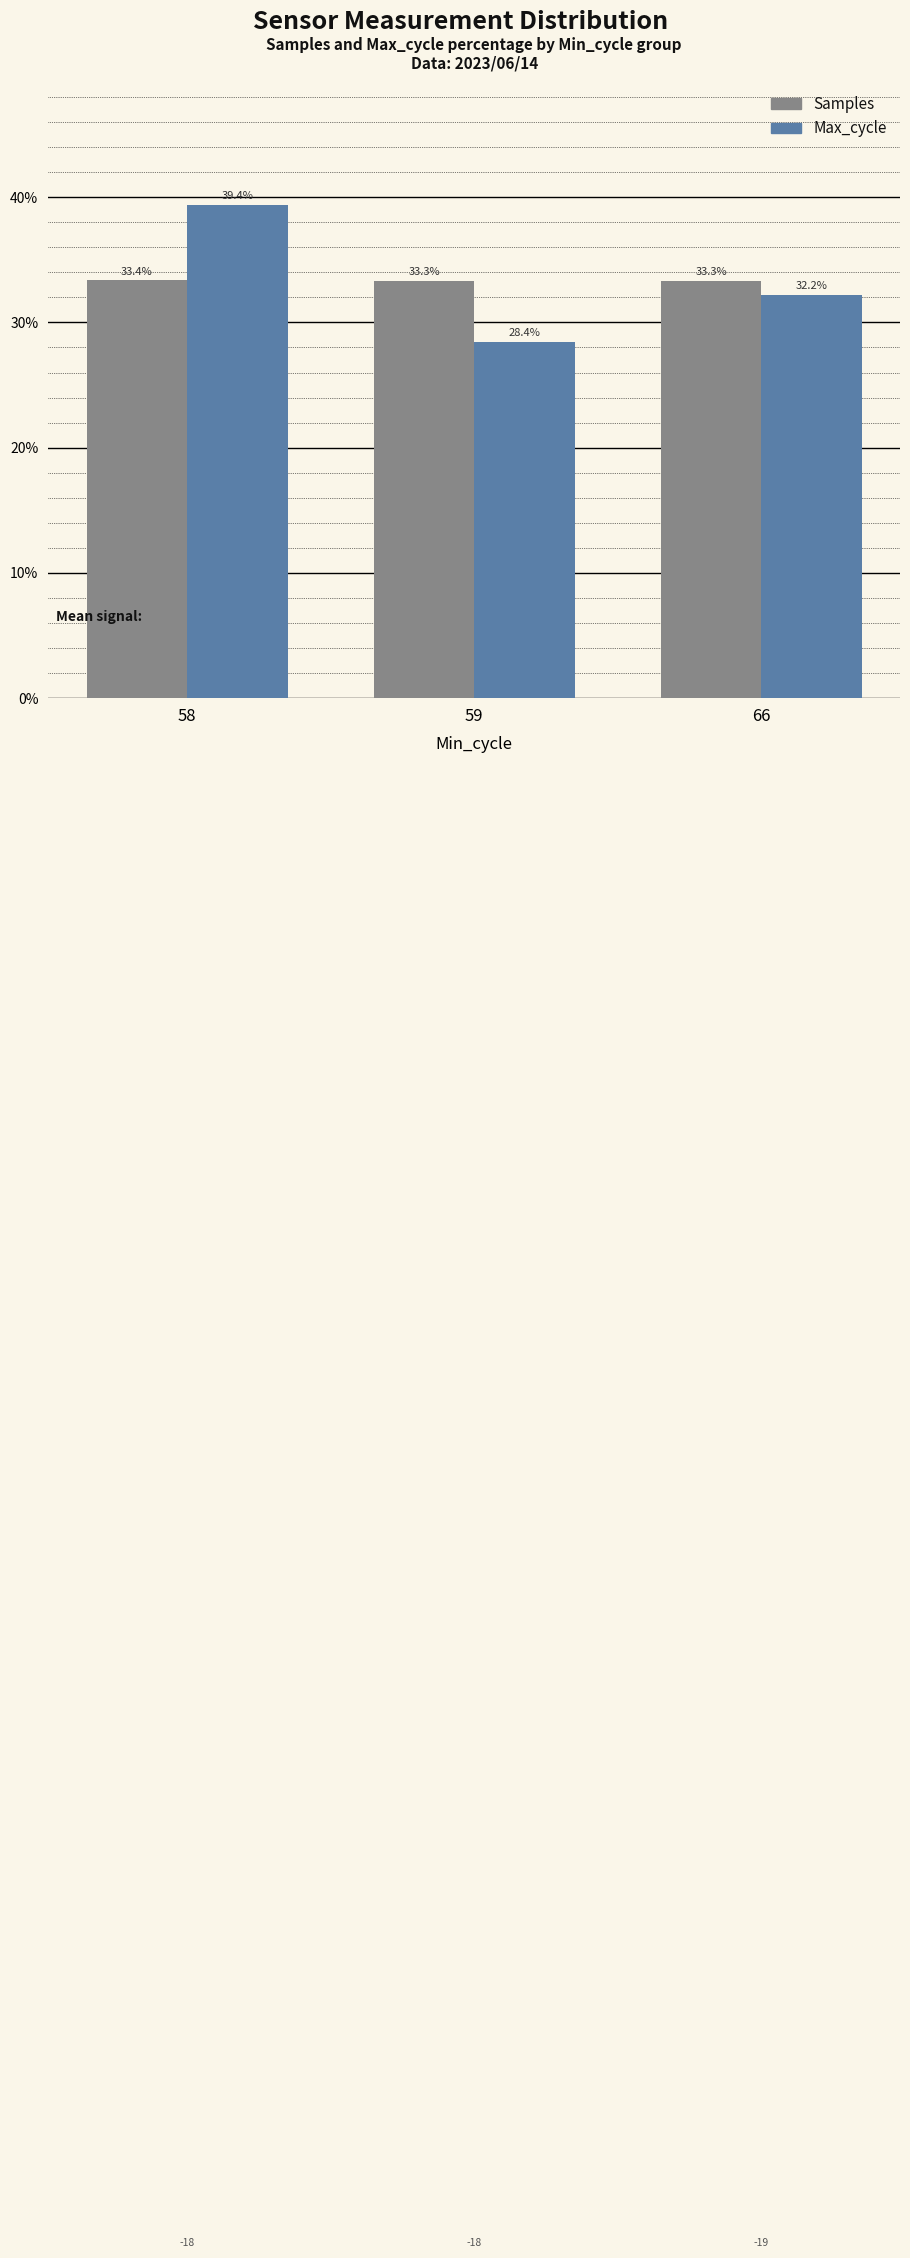

What is the maximum value shown in the chart?

39.4